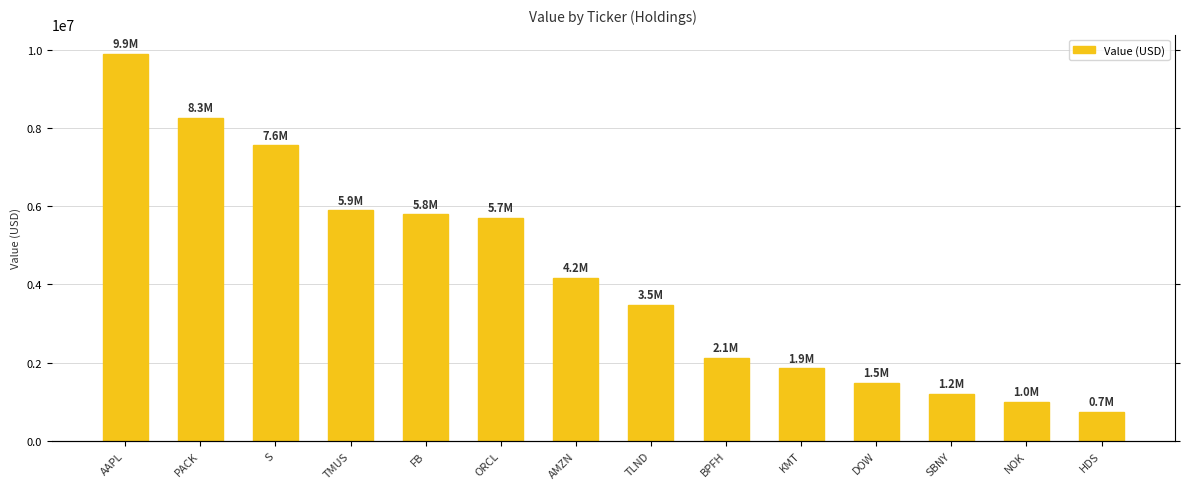

What is the difference between the maximum and minimum values?

9167000